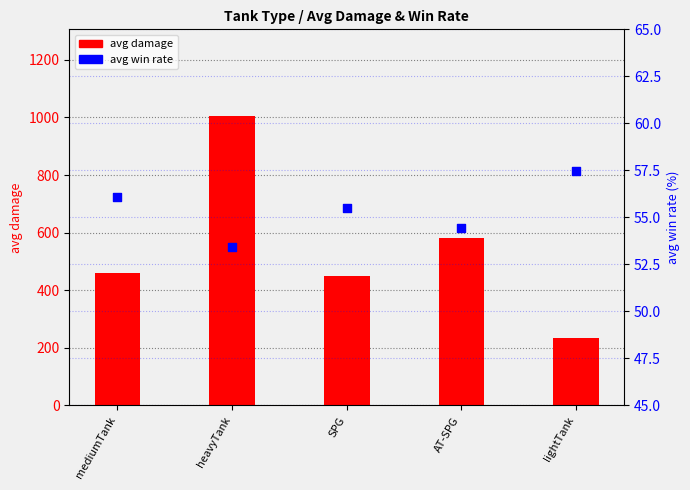

What are all the series names shown in the legend?

avg damage, avg win rate